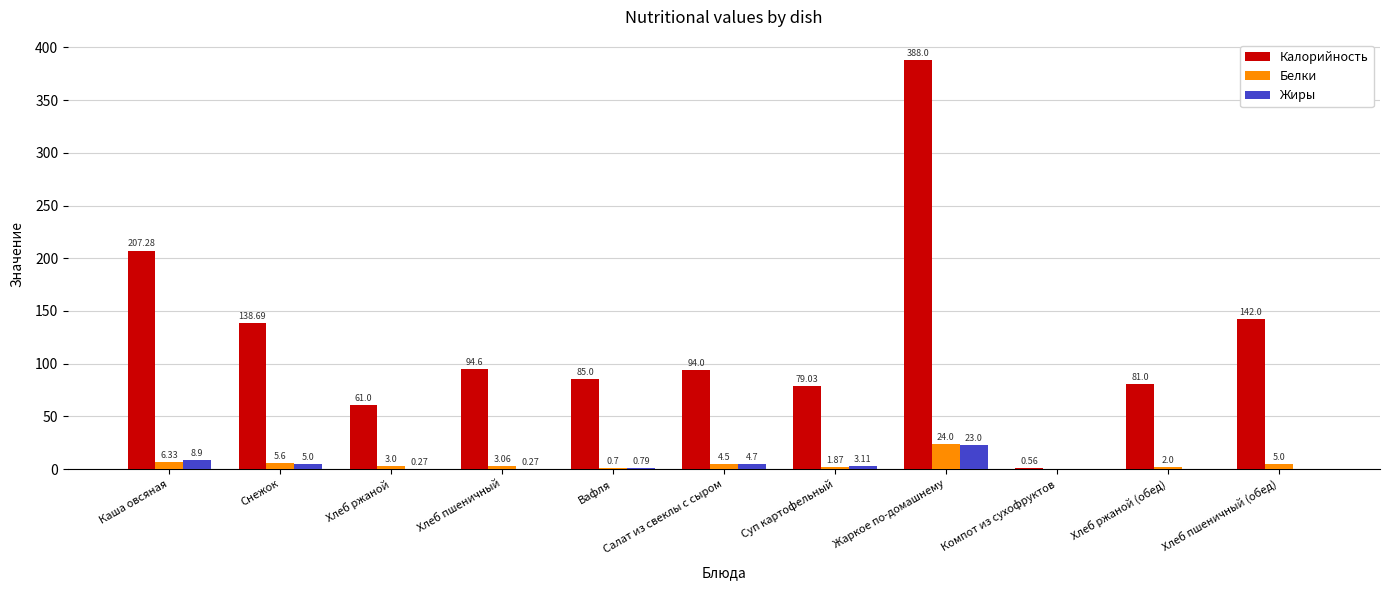

At which label does Калорийность reach its peak?

Жаркое по-домашнему